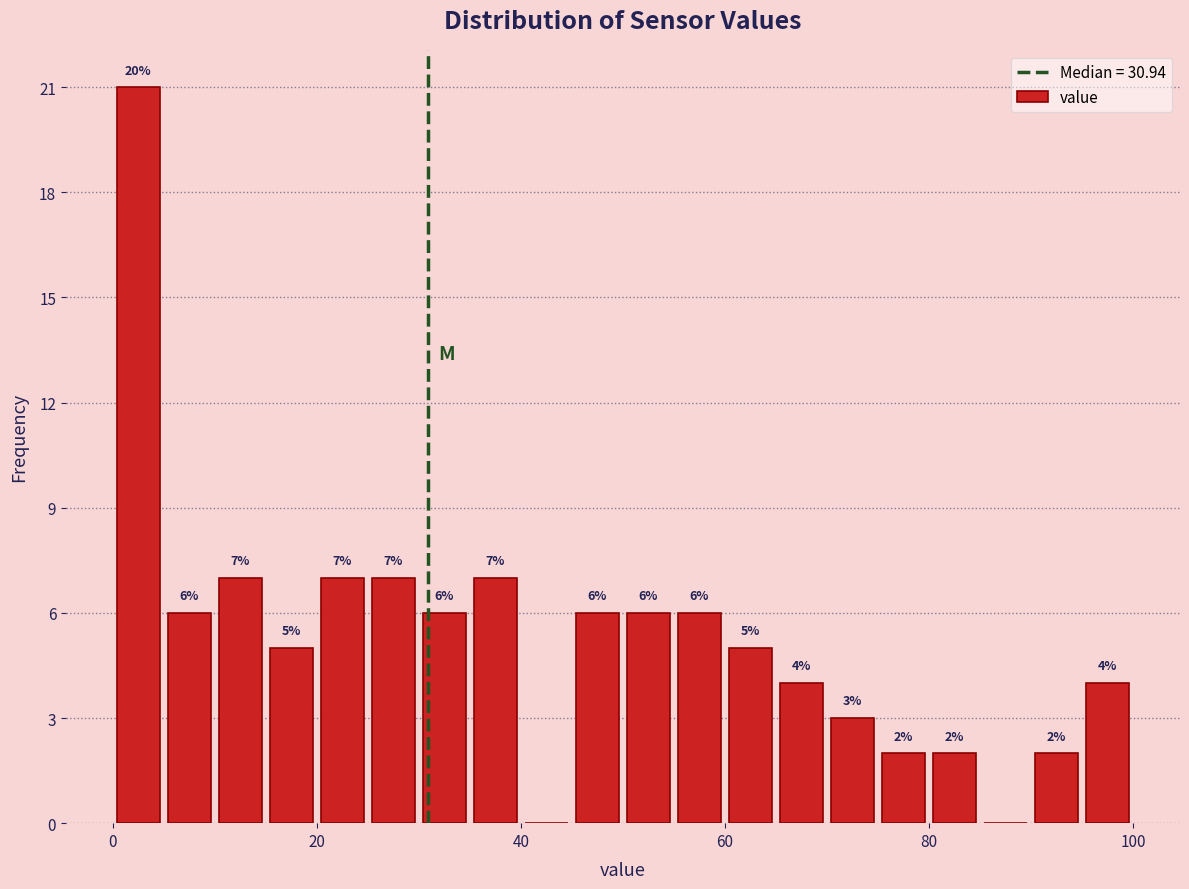

Read against the x-axis, roughly where is the centre of the tallest bar?

2